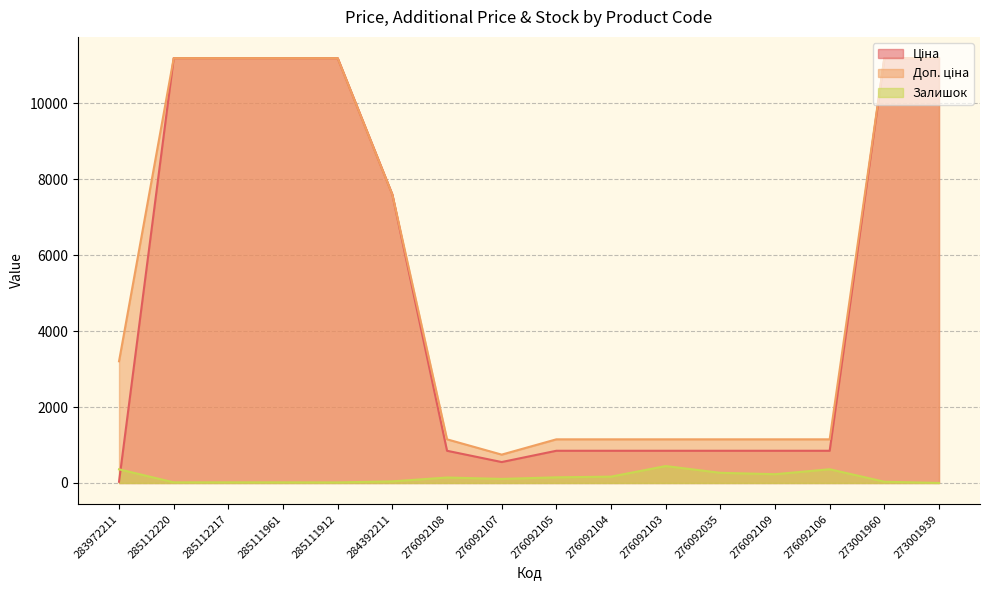

Reading right to left, list all the values displayed in this chart.

Ціна: 11188.2	11188.2	848.4	848.4	848.4	848.4	848.4	848.4	551.5	848.4	7596.5	11188.2	11188.2	11188.2	11188.2	32.0
Доп. ціна: 11188.2	11188.2	1149.7	1149.7	1149.7	1149.7	1149.7	1149.7	747.0	1149.7	7596.5	11188.2	11188.2	11188.2	11188.2	3205.0
Залишок: 1.0	33.0	362.0	231.0	268.0	446.0	167.0	149.0	107.0	144.0	43.0	15.0	17.0	17.0	17.0	360.0